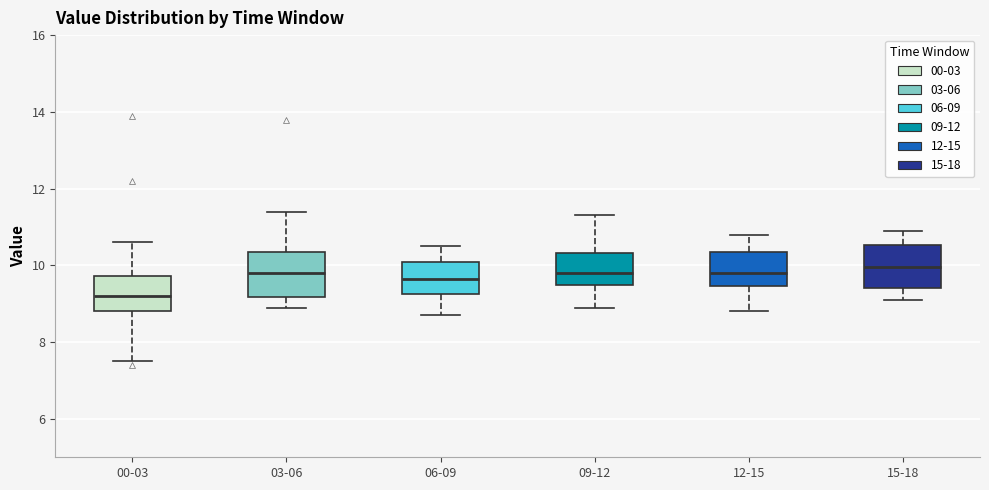

Reading left to right, read every box against the y-axis: the position of its median line, the range the box covers, and the ends of its whiskers. The values are not printed on the chart, so give them approximately, as read against the axis.

00-03: median 9.2, box 8.8 to 9.8, whiskers 7.6 to 10.6
03-06: median 9.8, box 9.2 to 10.4, whiskers 9.0 to 11.4
06-09: median 9.6, box 9.2 to 10.2, whiskers 8.8 to 10.6
09-12: median 9.8, box 9.6 to 10.4, whiskers 9.0 to 11.4
12-15: median 9.8, box 9.4 to 10.4, whiskers 8.8 to 10.8
15-18: median 10.0, box 9.4 to 10.6, whiskers 9.2 to 11.0